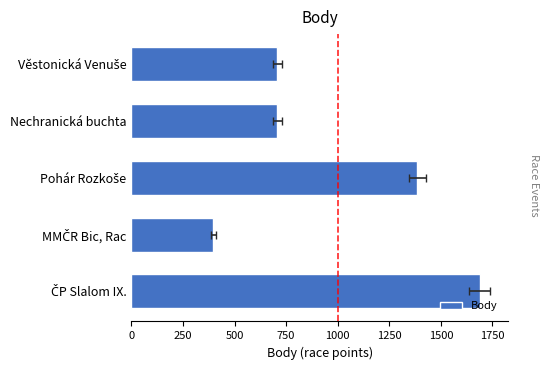

What is the minimum value shown in the chart?

396